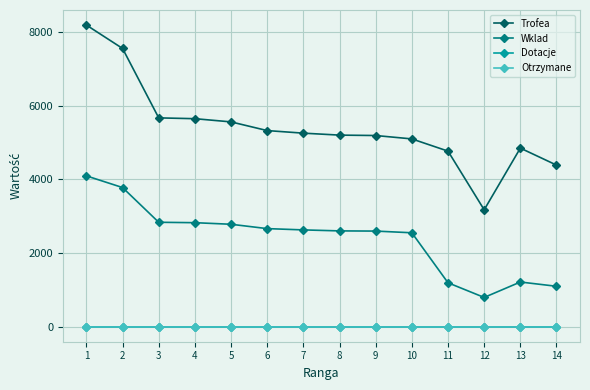

Does the chart have visible grid lines?

Yes